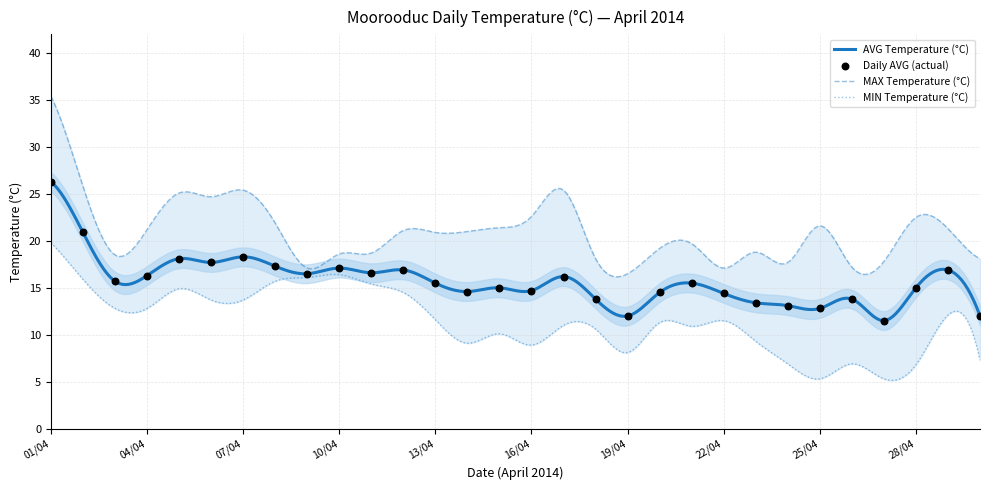

Which series has the largest total across all categories?

MAX Temperature (°C)